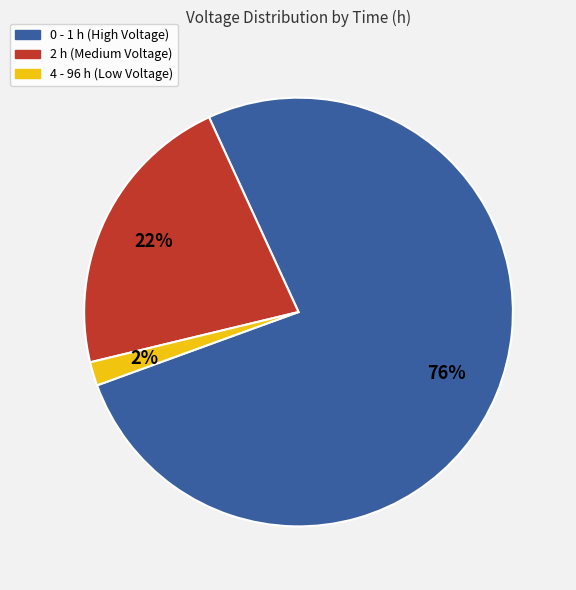

Between 0 - 1 h (High Voltage) and 2 h (Medium Voltage), which is larger?

0 - 1 h (High Voltage)